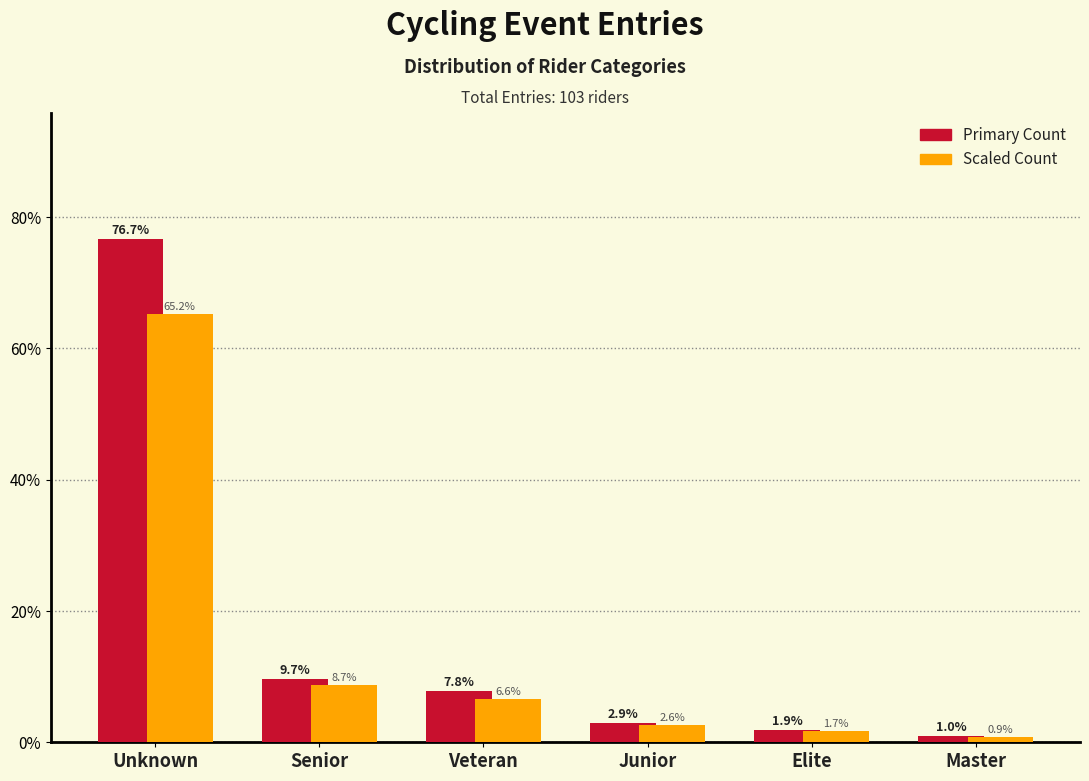

What is the smallest value displayed?

0.9